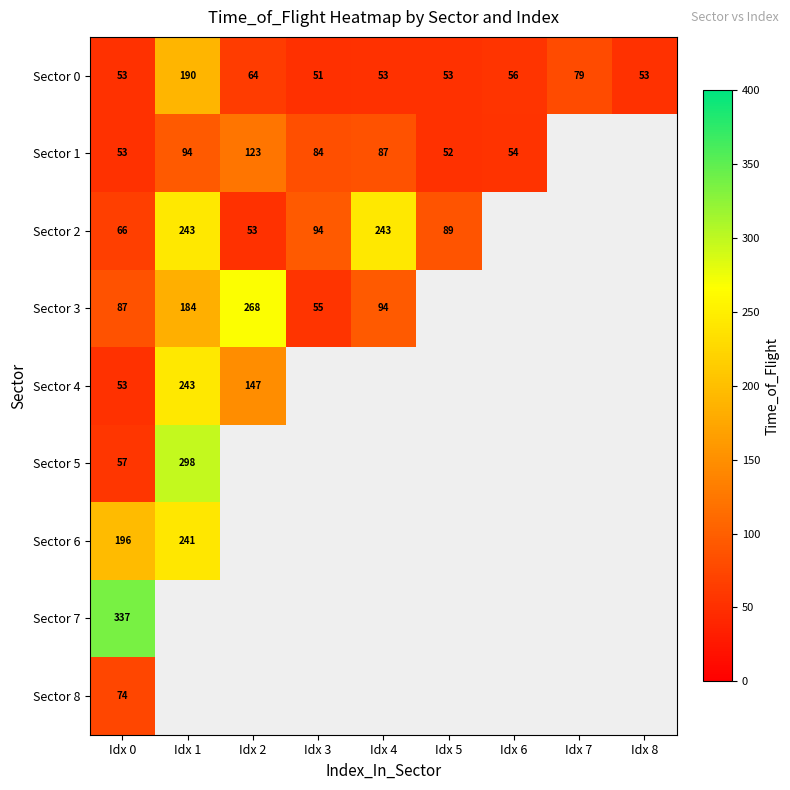

The value of Sector 5 at Idx 1 is 298. True or false?

True